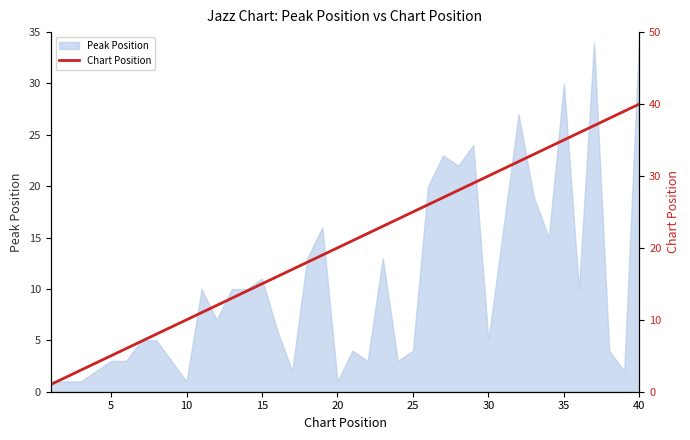

The value of Peak Position at 10 is 1. True or false?

True